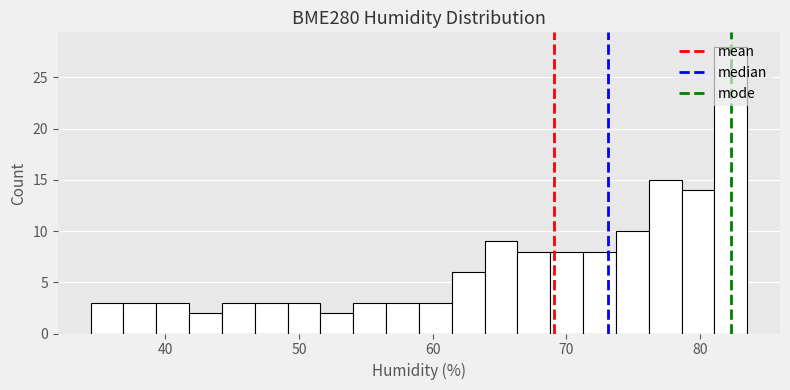

Around what value on the x-axis is the tallest bar? Give the approximate position of its centre, as read against the axis.

82